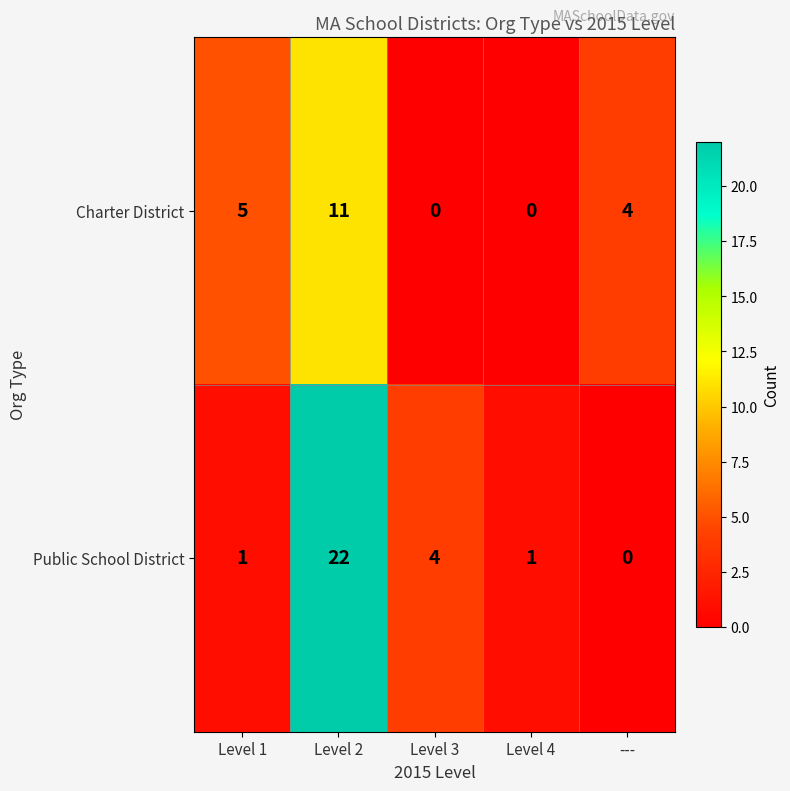

The value of Public School District at Level 1 is 1. True or false?

True